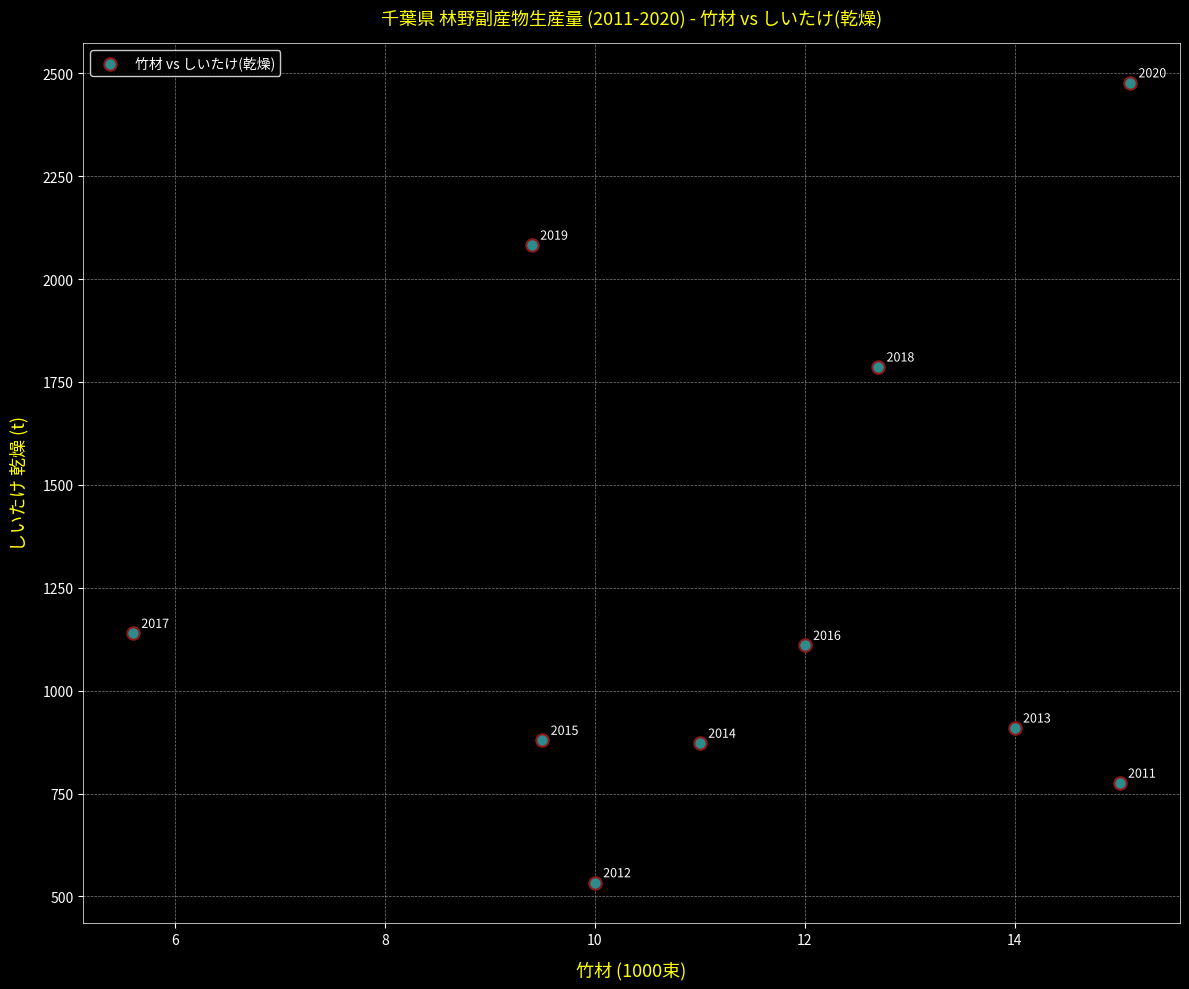

What Y value in the scatter plot is closest to 1504?

1786.2